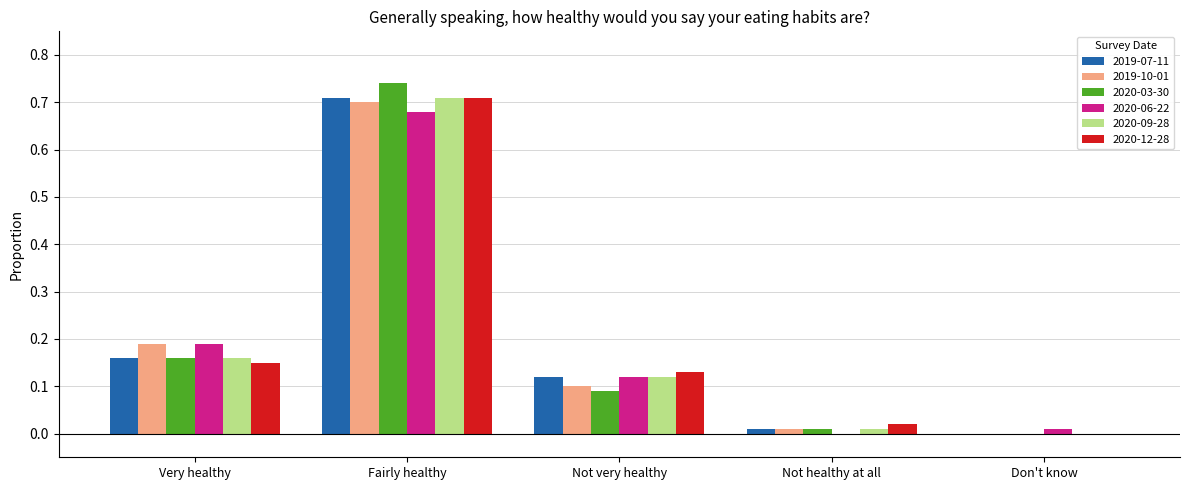

What is the difference between the 2020-03-30 values at Fairly healthy and Very healthy?

0.6